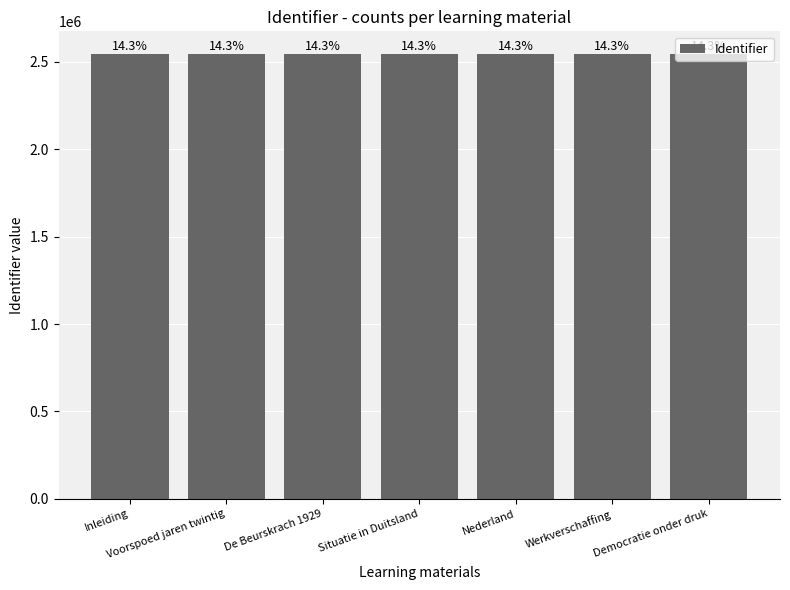

Reading left to right, list all the values displayed in this chart.

2547854	2547858	2547867	2547877	2547881	2547883	2547894